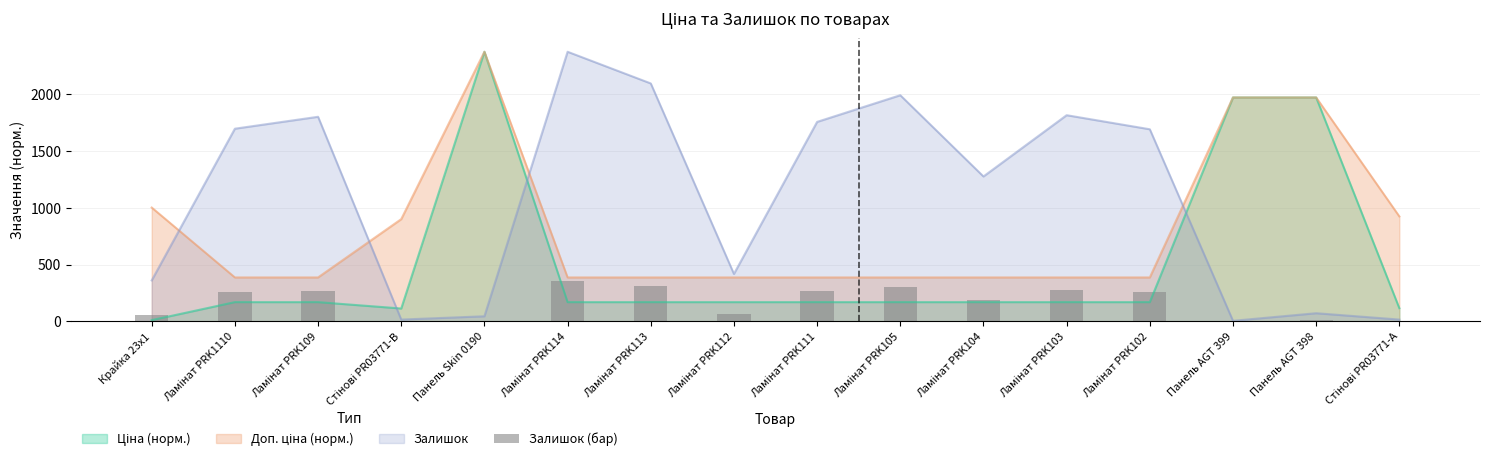

Reading left to right, extract all data points from this chart.

54.0	254.5	270.3	2.2	6.6	356.2	314.4	62.5	263.6	298.8	191.4	272.4	253.8	0.6	10.7	2.2